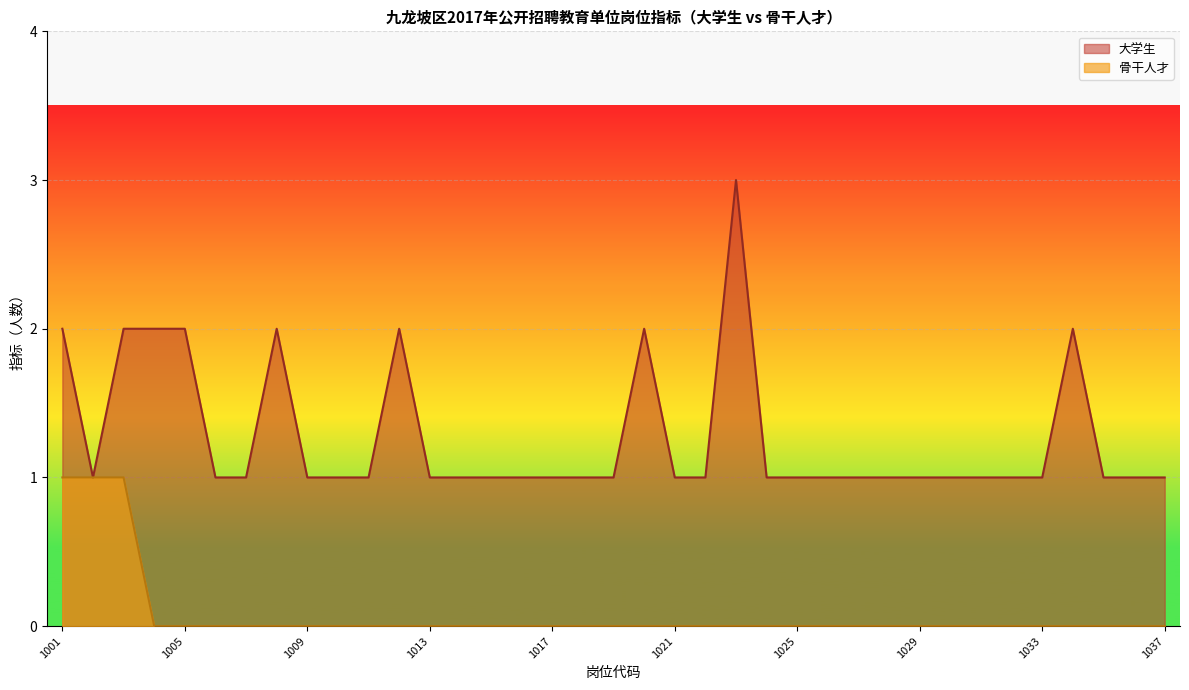

True or false: 骨干人才 and 大学生 cross at least once.

False